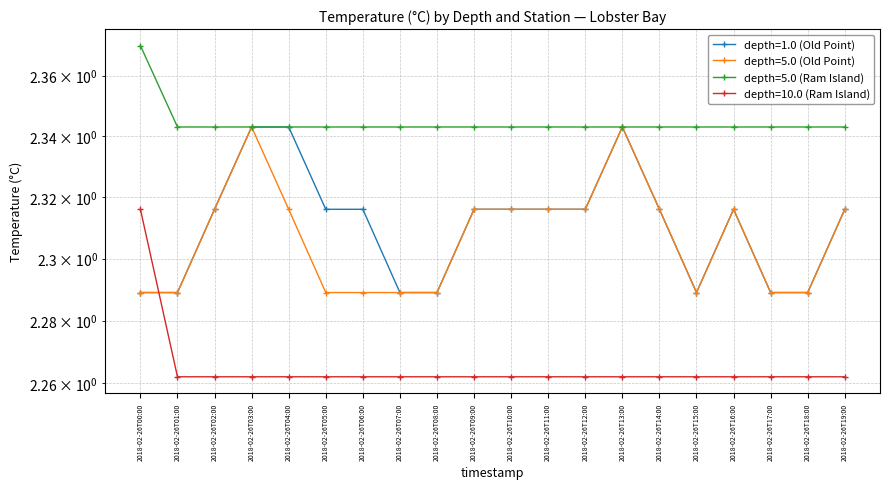

What is the label of the 4th point from the left?

2018-02-26T03:00